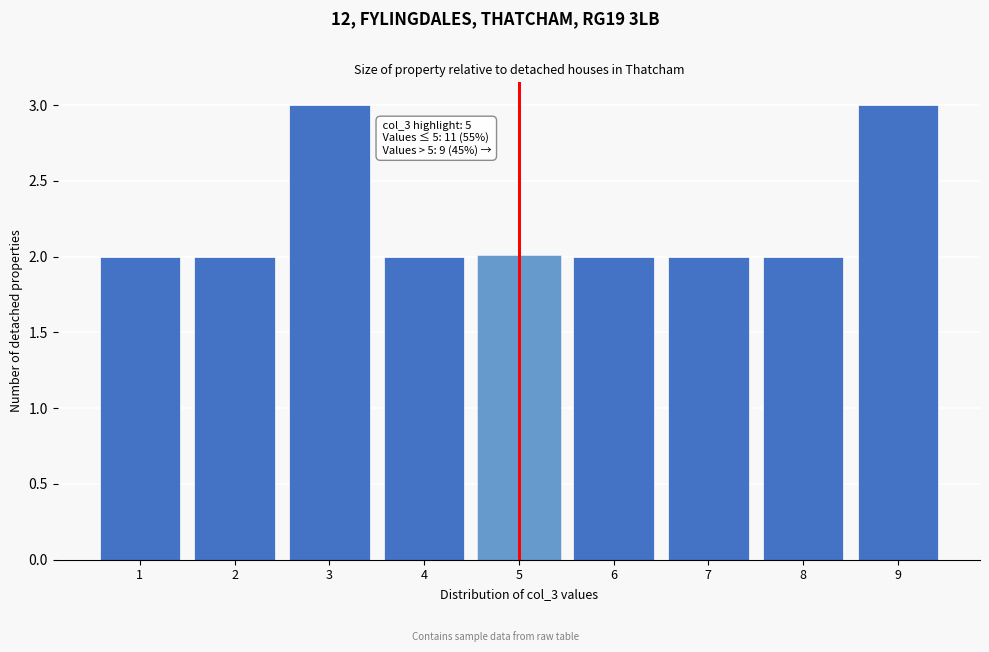

Reading left to right, what are all the values shown in this chart?

1=2	2=2	3=3	4=2	5=2	6=2	7=2	8=2	9=3